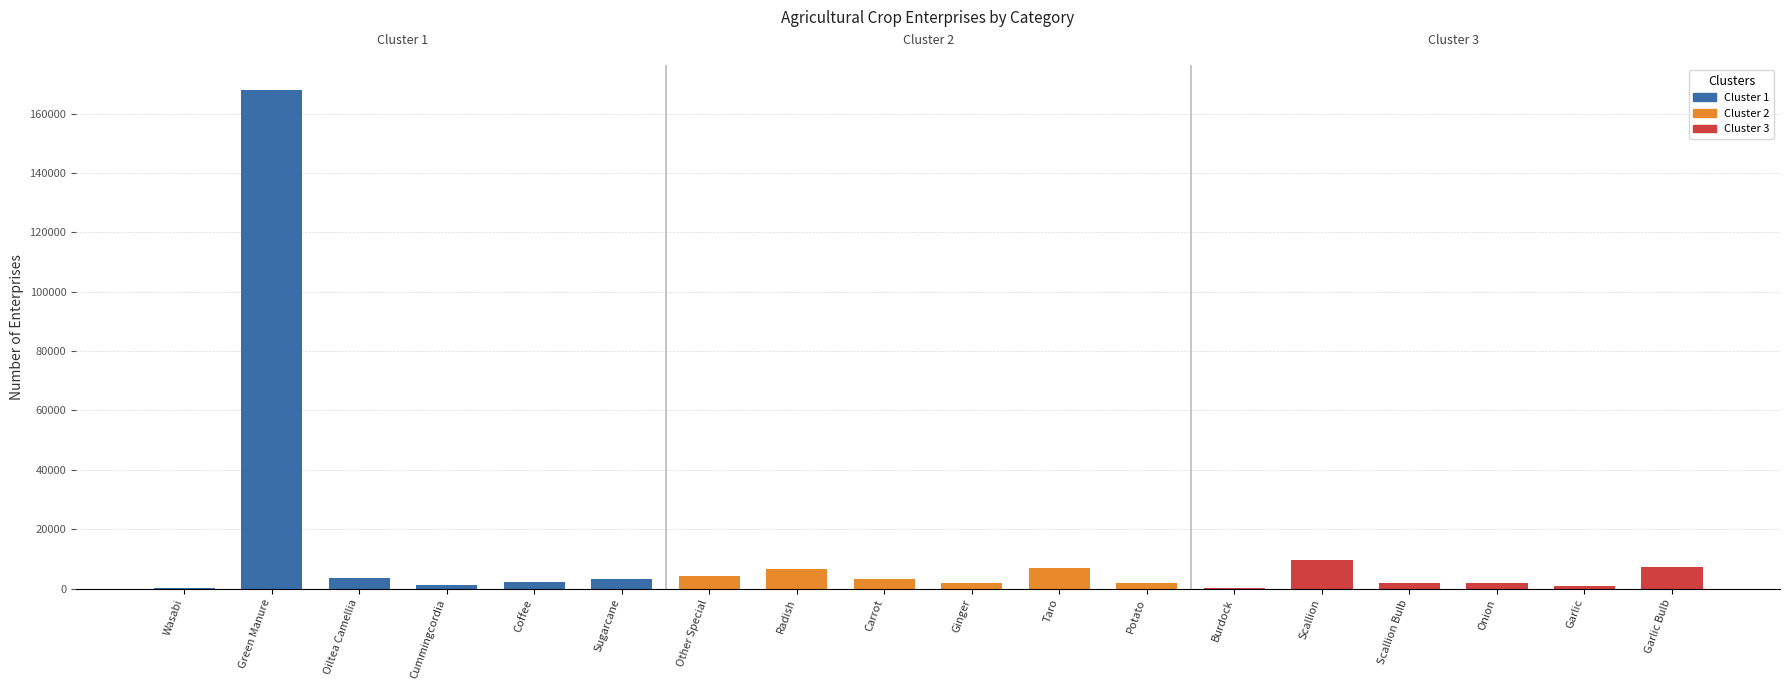

What is the sum of all values?

224282